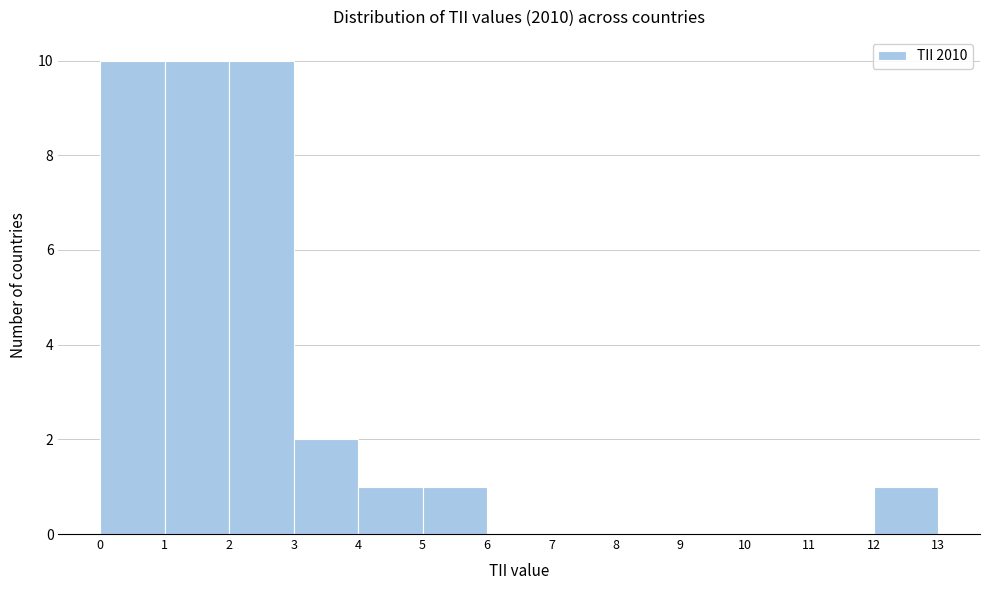

Reading left to right, list every bar in this chart as the range it spans on the x-axis followed by its height. The values are not printed on the chart, so give them approximately, as read against the axis.

0 to 1: 10
1 to 2: 10
2 to 3: 10
3 to 4: 2
4 to 5: 1
5 to 6: 1
6 to 7: 0
7 to 8: 0
8 to 9: 0
9 to 10: 0
10 to 11: 0
11 to 12: 0
12 to 13: 1